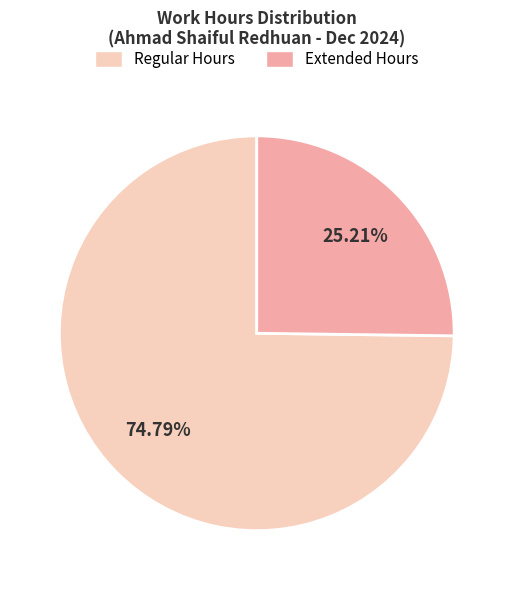

Is there a majority slice in this chart?

Yes